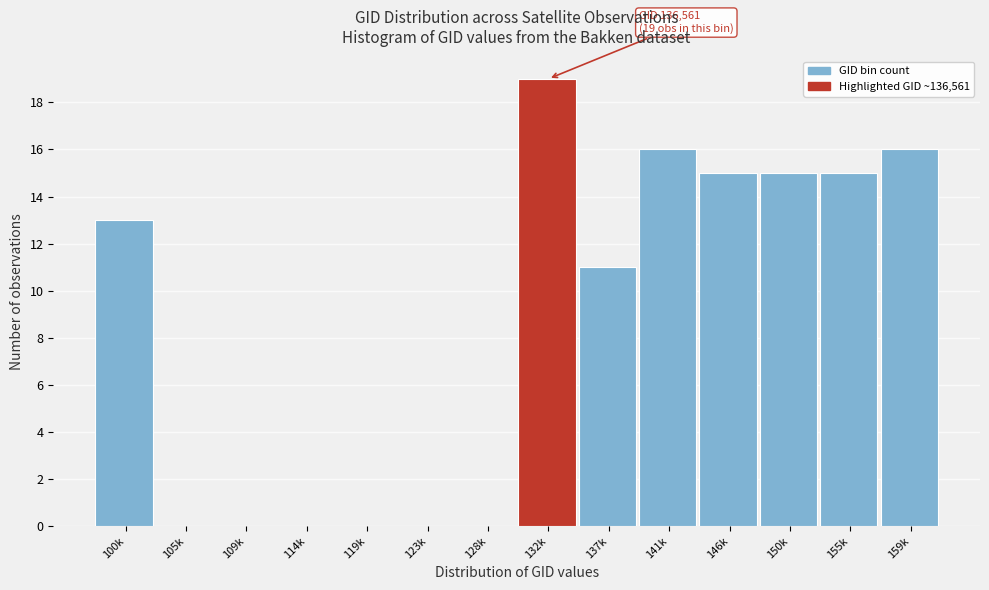

Reading left to right, transcribe all the data shown in this chart.

100k=13	105k=0	109k=0	114k=0	119k=0	123k=0	128k=0	132k=19	137k=11	141k=16	146k=15	150k=15	155k=15	159k=16